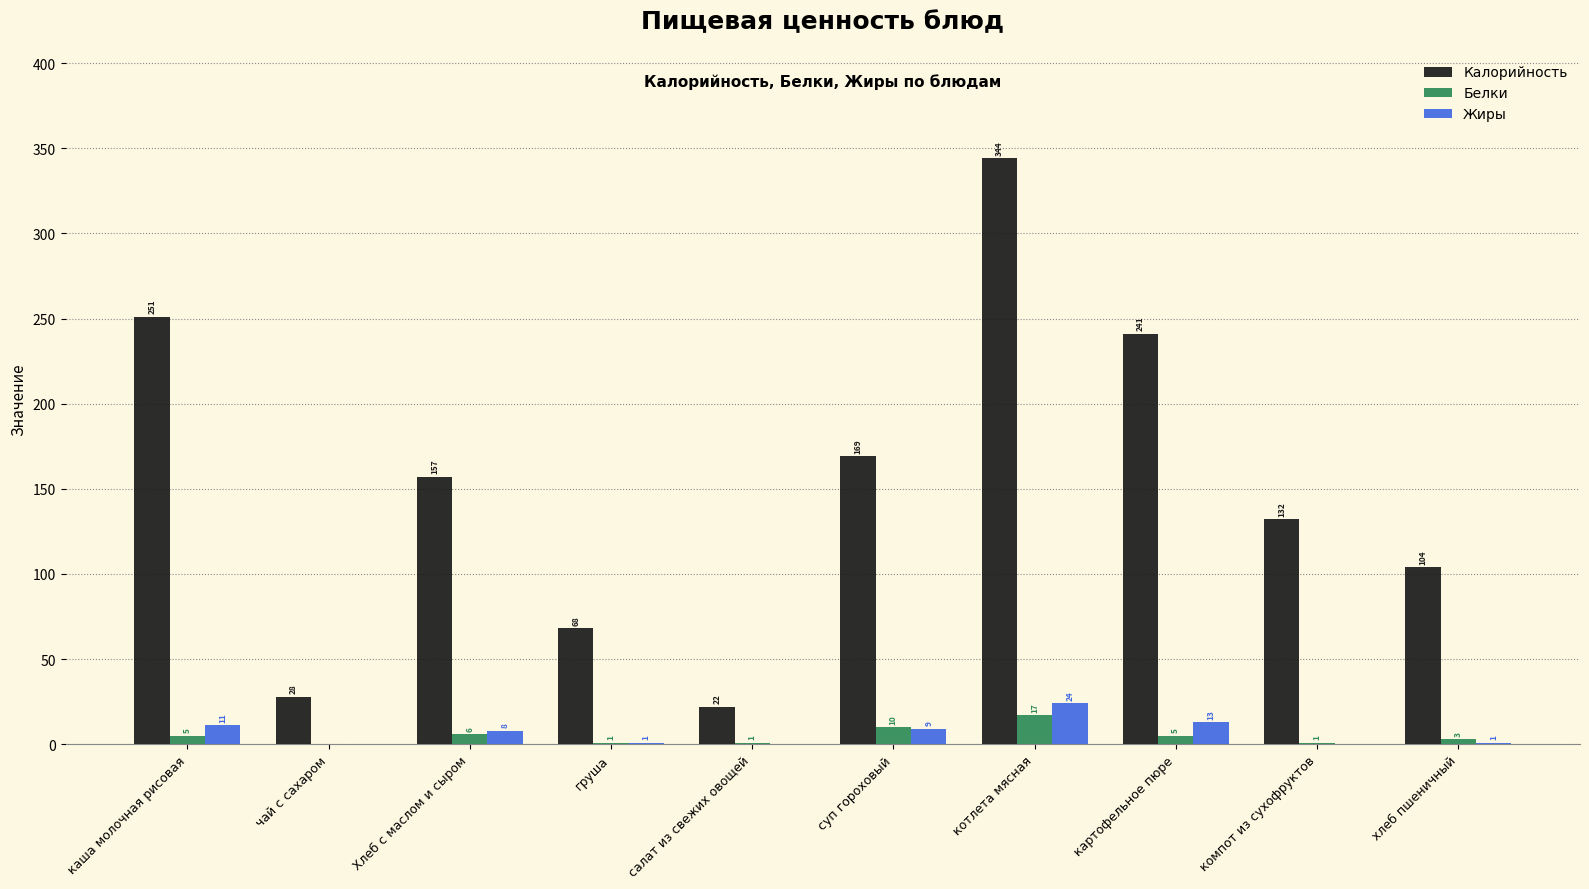

Count the number of data series in this chart.

3